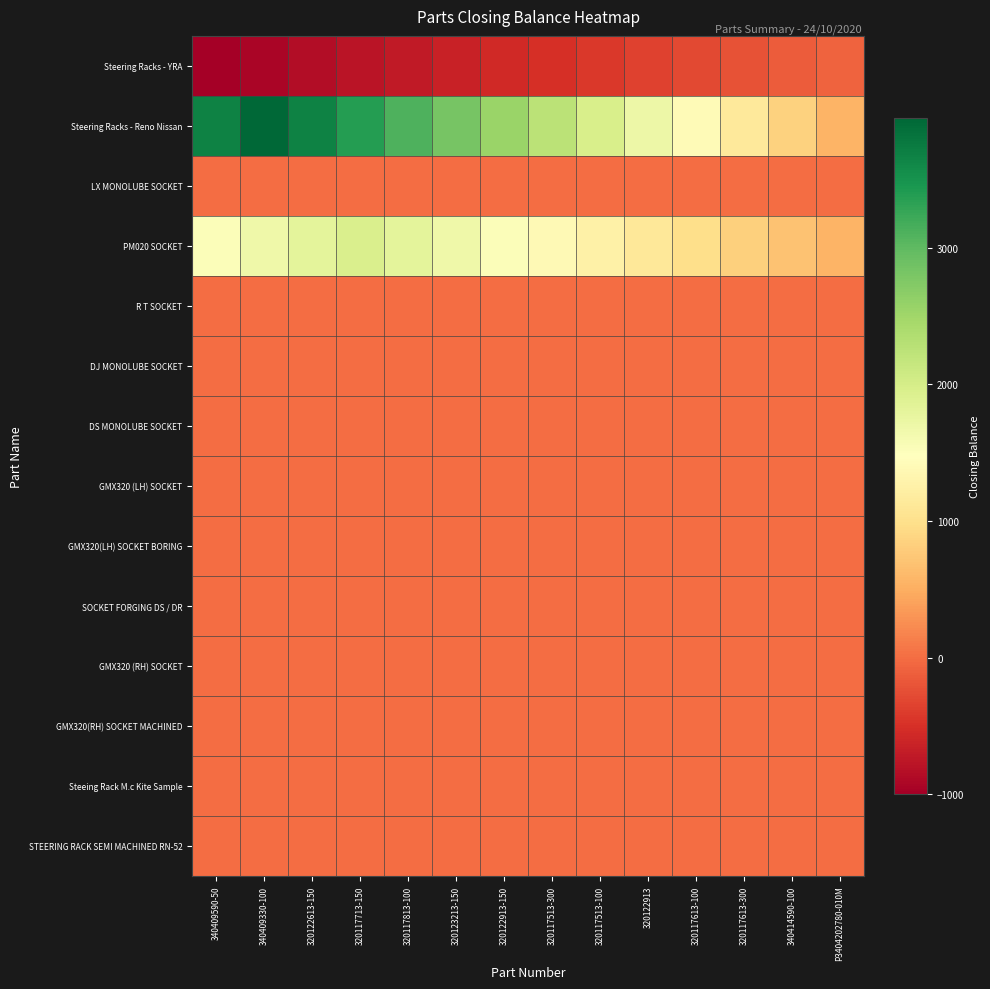

What is the total value across all series at 320122613-150?

4624.2